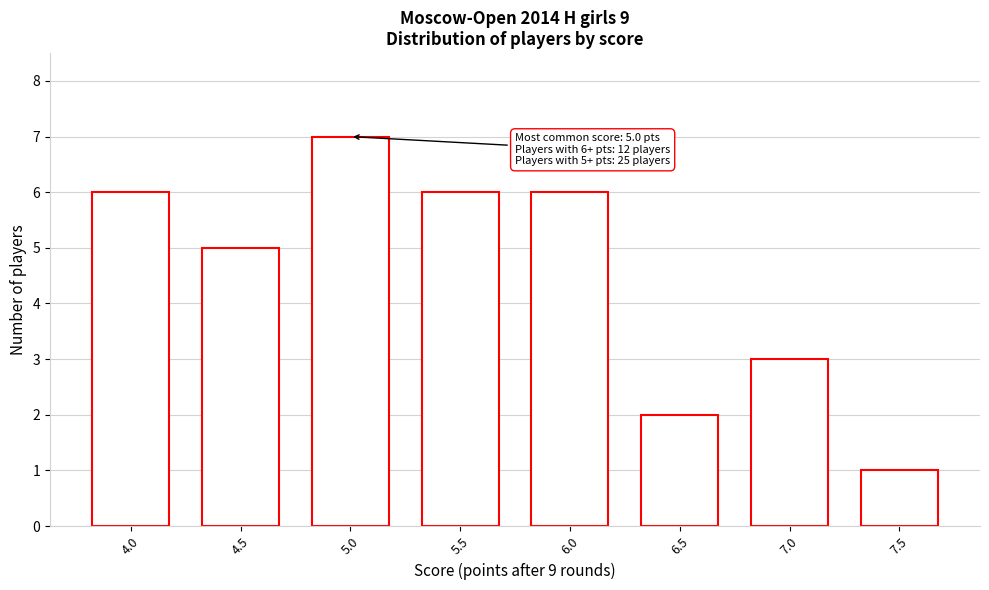

Reading right to left, transcribe all the data shown in this chart.

7.5=1	7.0=3	6.5=2	6.0=6	5.5=6	5.0=7	4.5=5	4.0=6